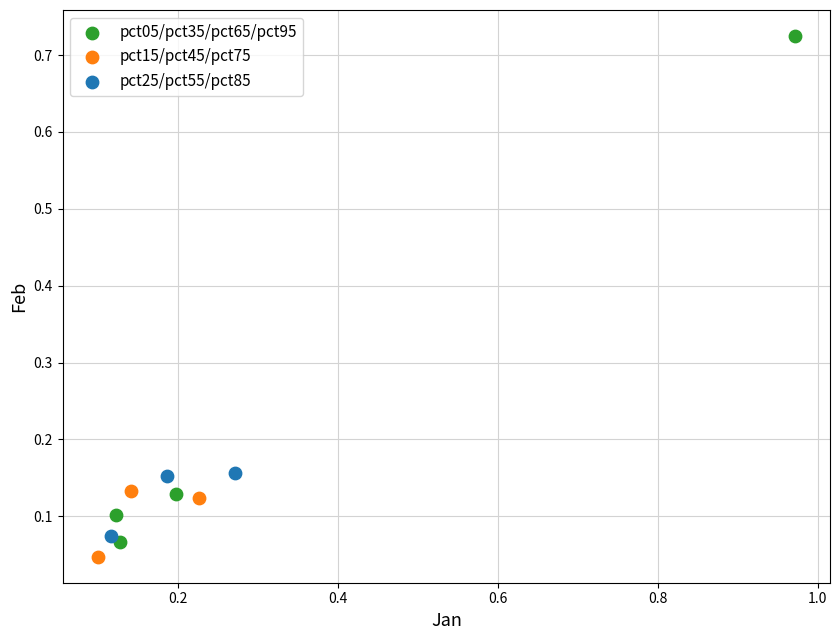

What are all the series names shown in the legend?

pct05/pct35/pct65/pct95, pct15/pct45/pct75, pct25/pct55/pct85